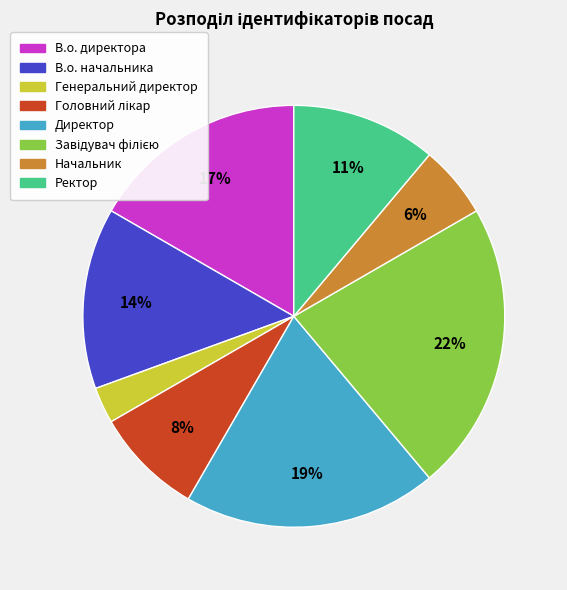

Count the number of slices in the pie.

8